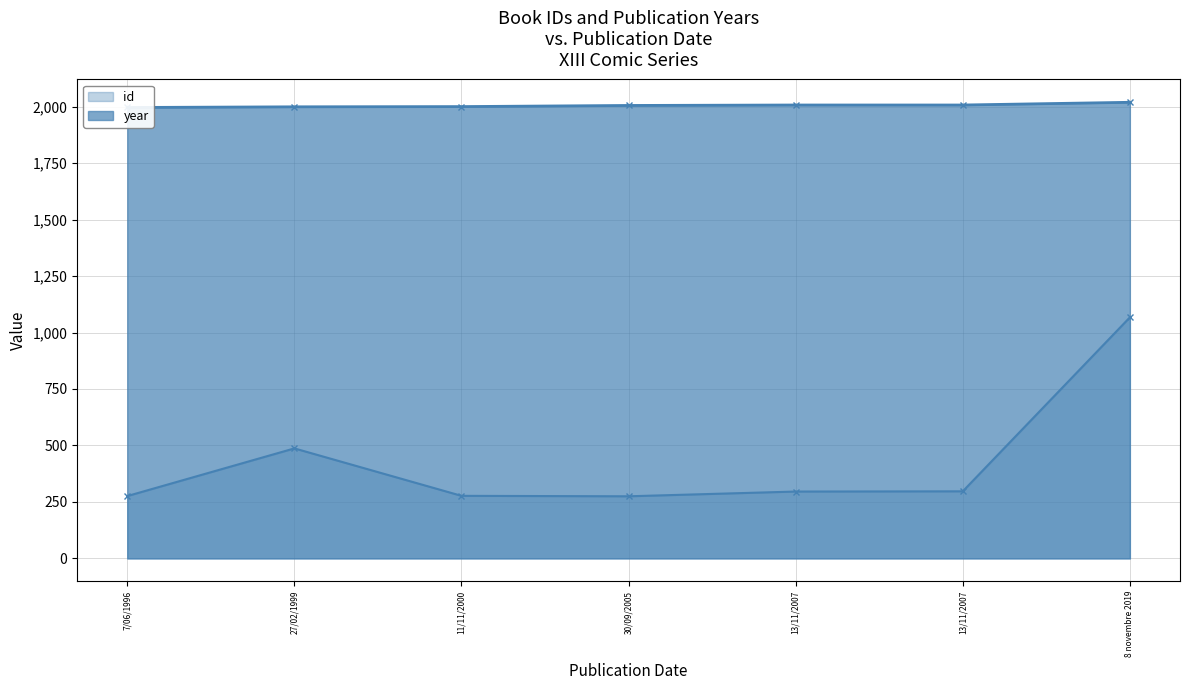

The value of id at 7/06/1996 is 276. True or false?

True